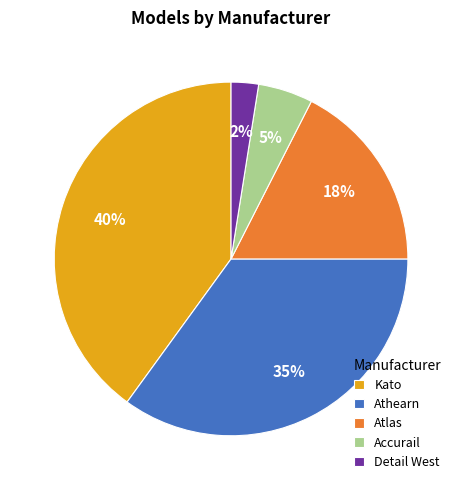

How many slices are in this pie chart?

5